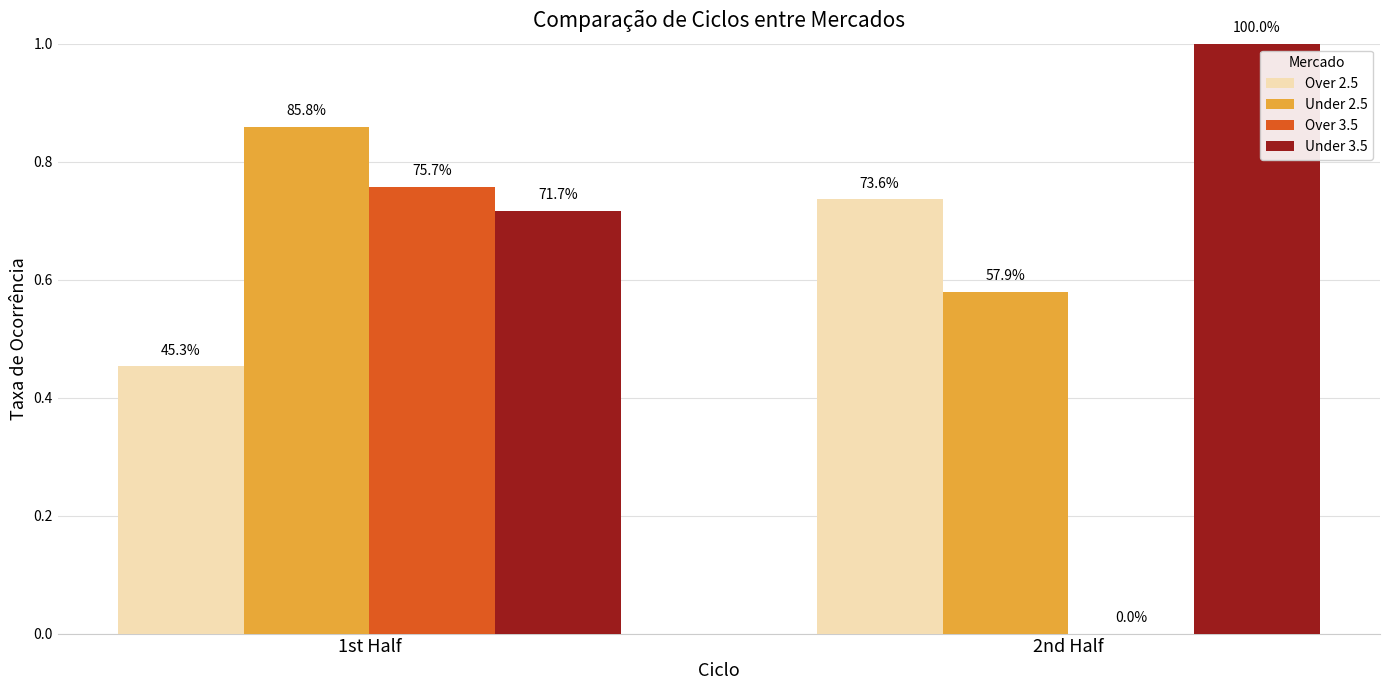

What is the label of the 1st bar from the left?

1st Half